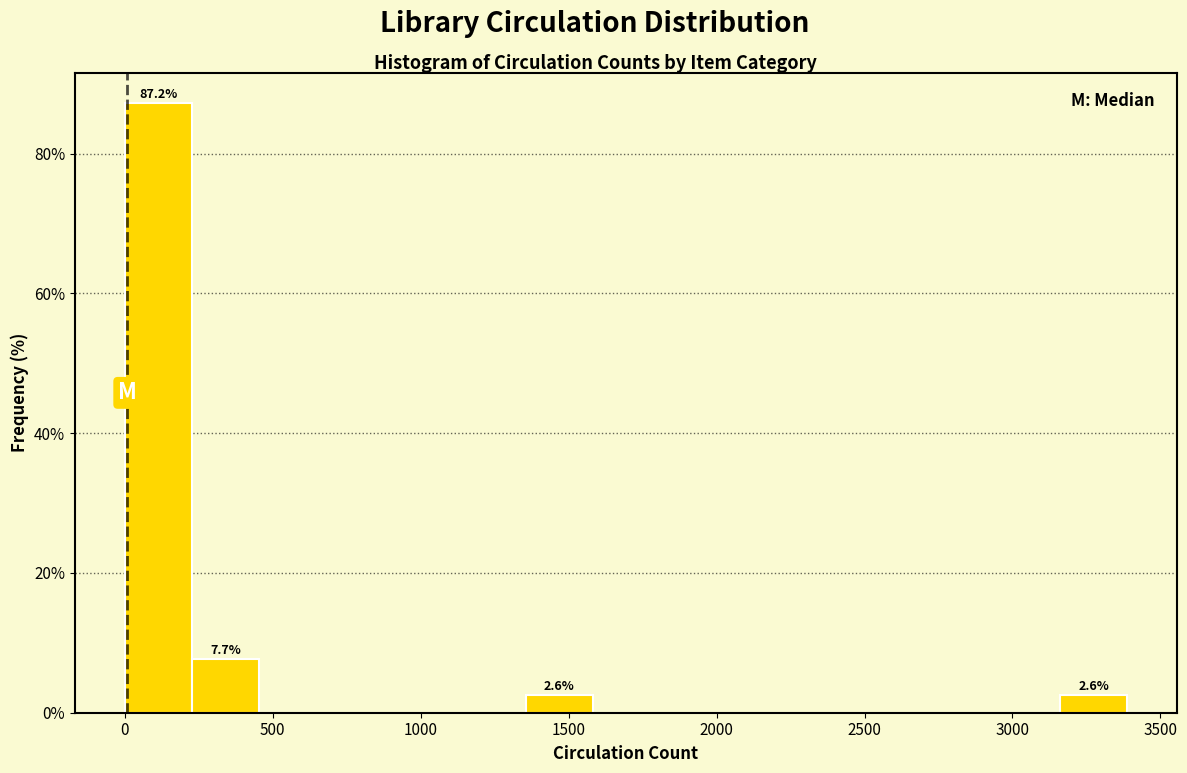

Which range on the x-axis has the tallest bar?

0 to 250